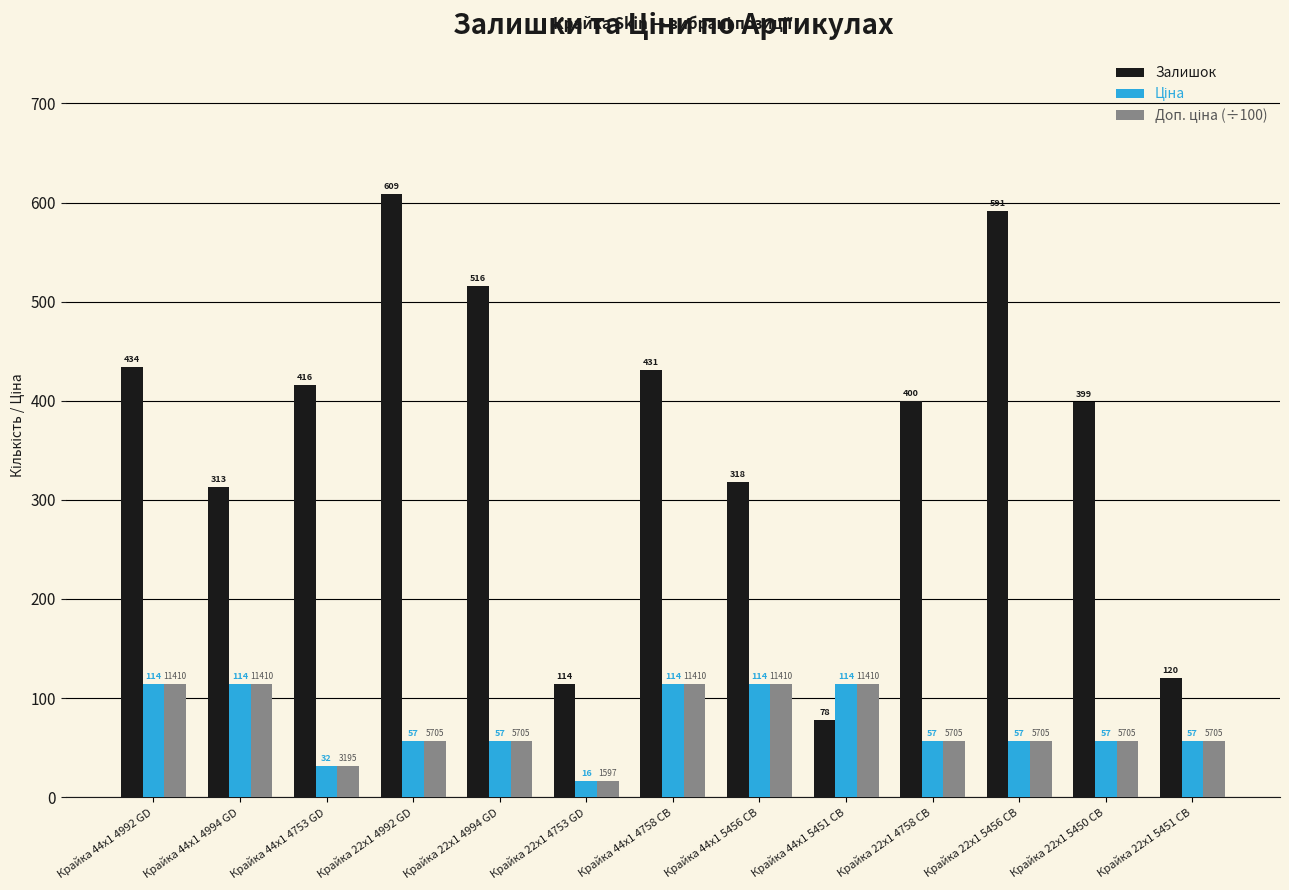

At how many categories does at least one series exceed 41?

13